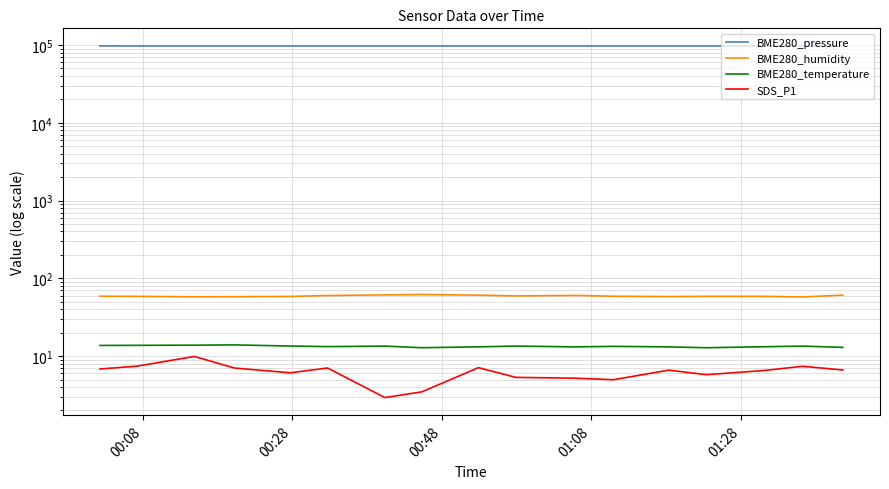

What is the sum of all SDS_P1 values?

106.2